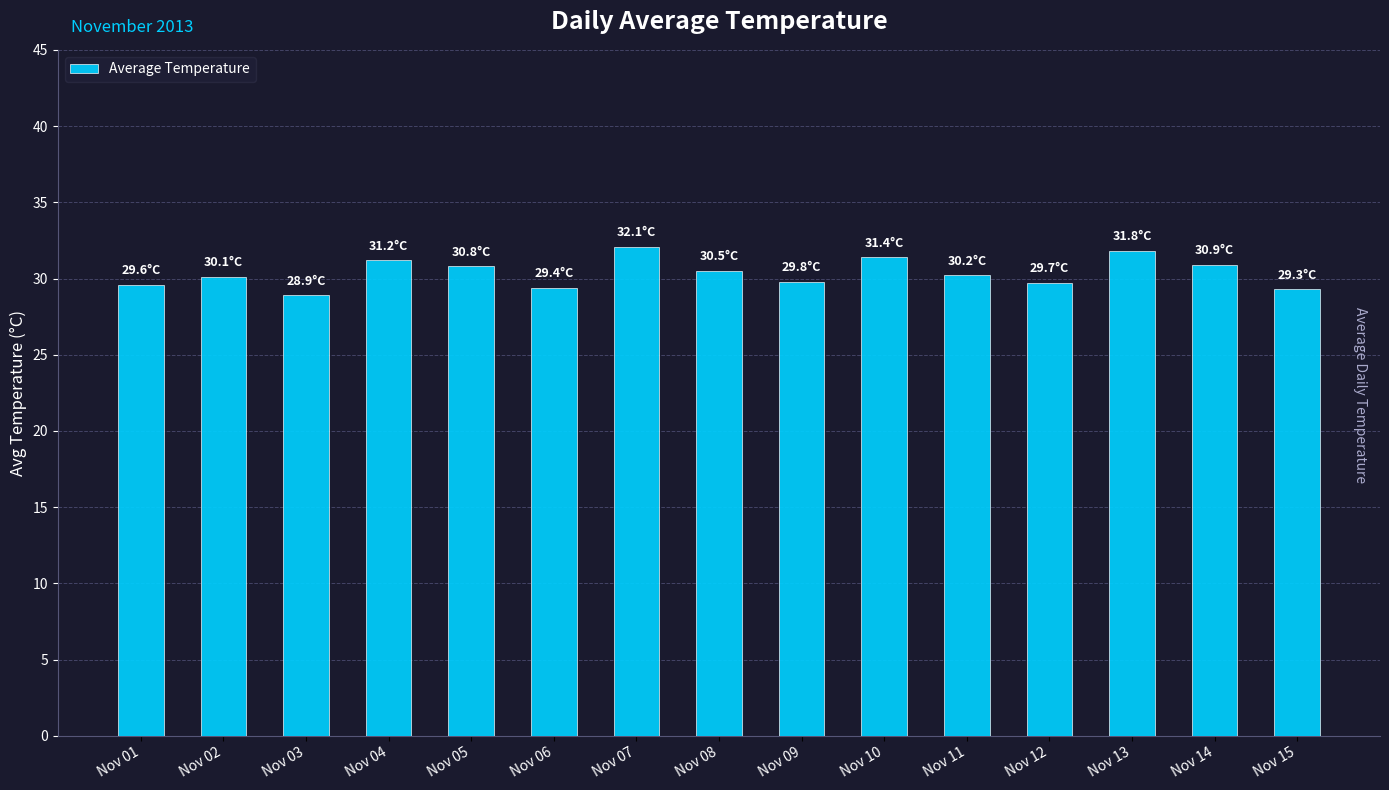

Count the number of data series in this chart.

1